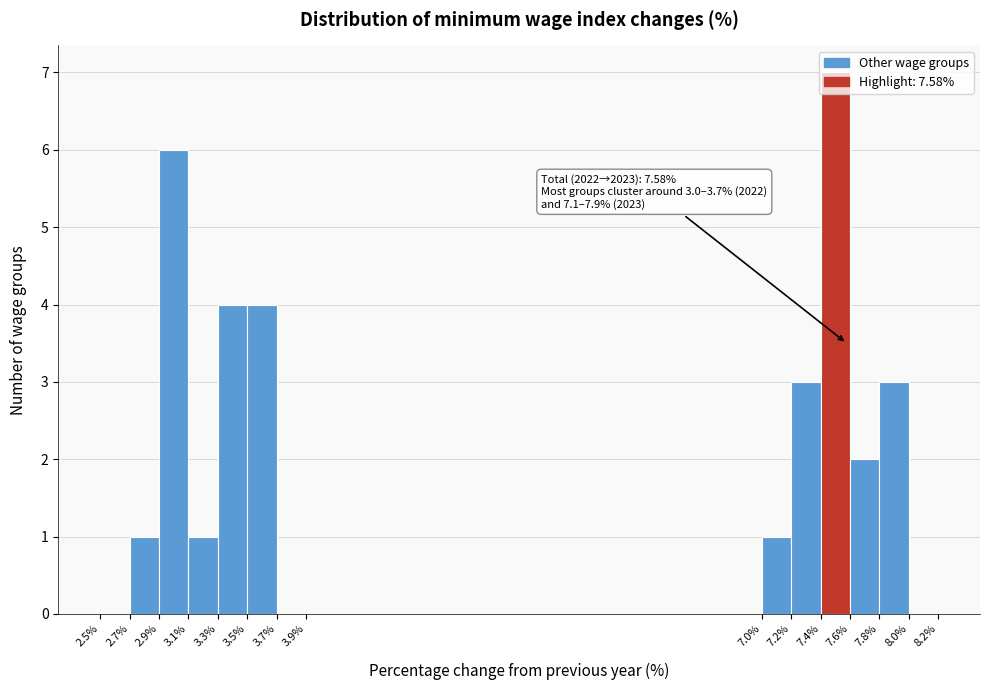

Over which range of the x-axis is the bar tallest?

7.4% to 7.6%